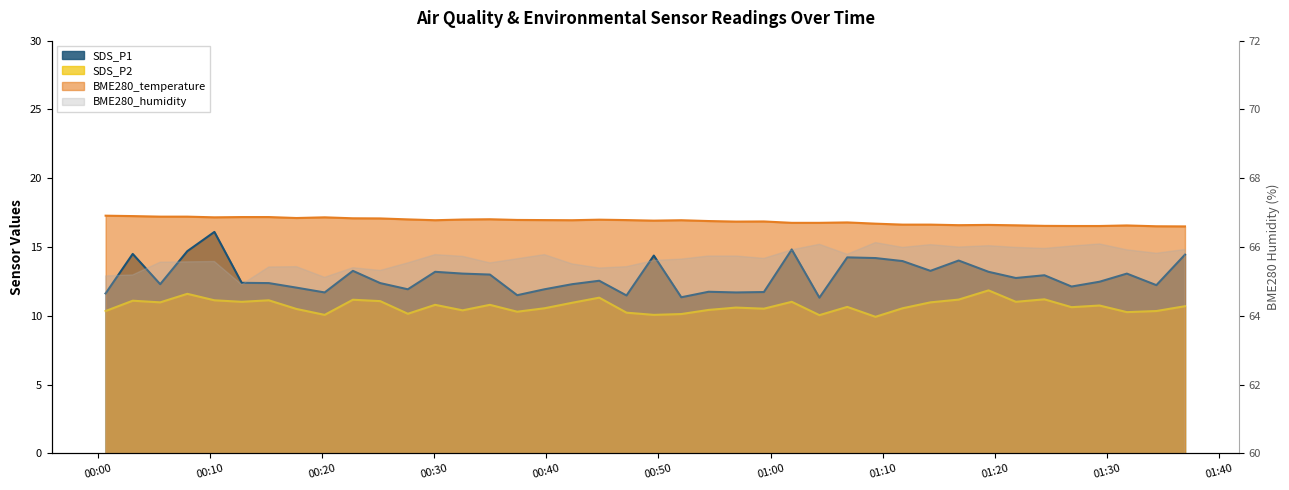

Which has a higher value, 2023/09/16 01:01:53 or 2023/09/16 00:05:34?

2023/09/16 01:01:53